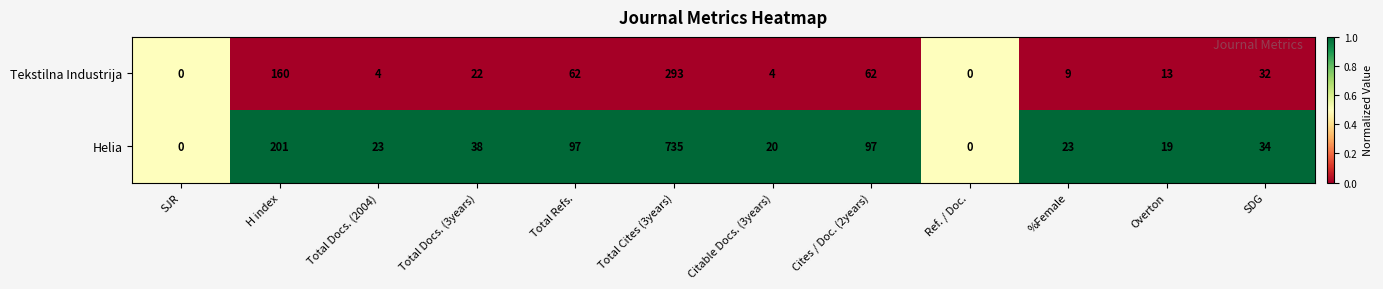

What is the difference between the second highest and minimum values in the Helia series?

201